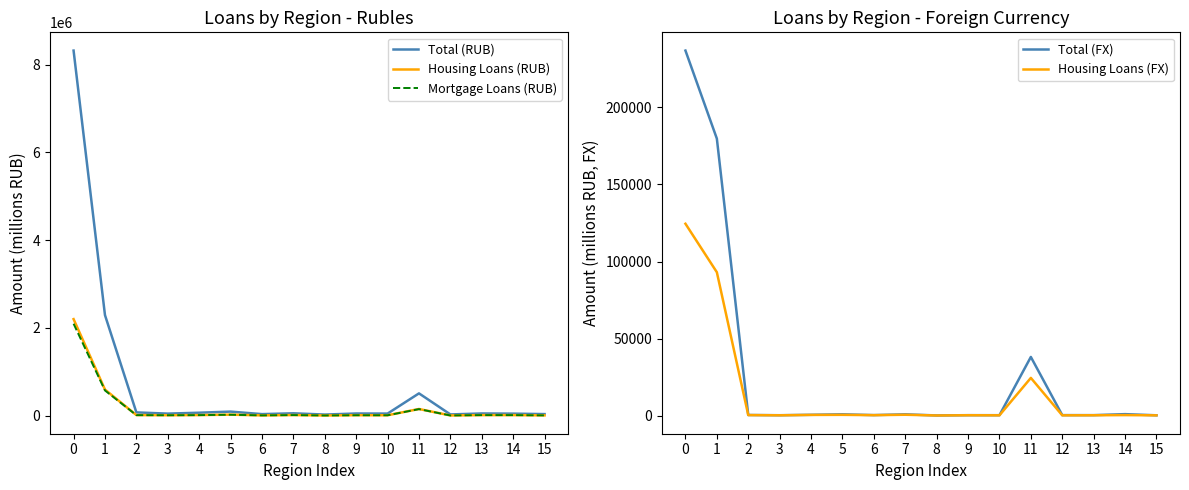

What is the value of the Housing Loans (RUB) point at the 9th from the left?

6306